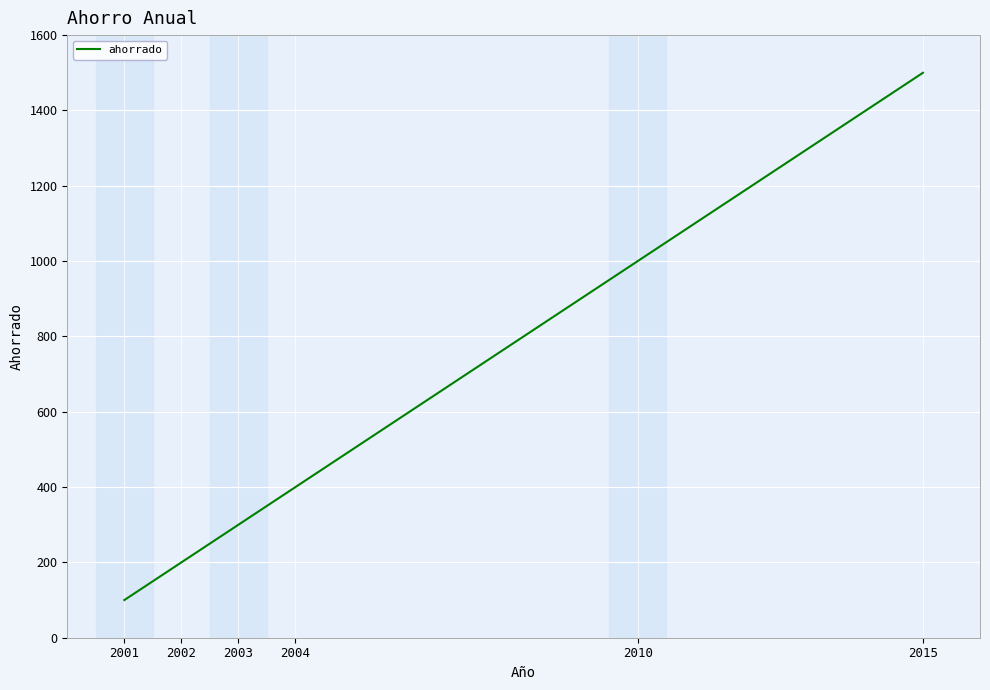

The value at 2002 is 200. True or false?

True